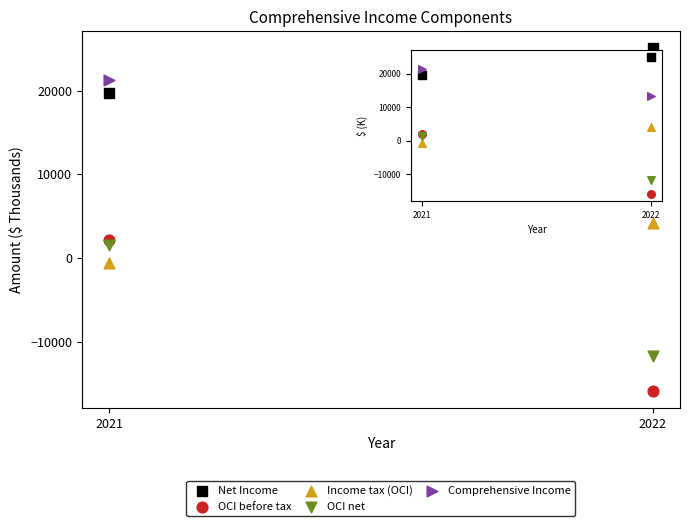

Which series has the widest spread of Y values?

OCI before tax